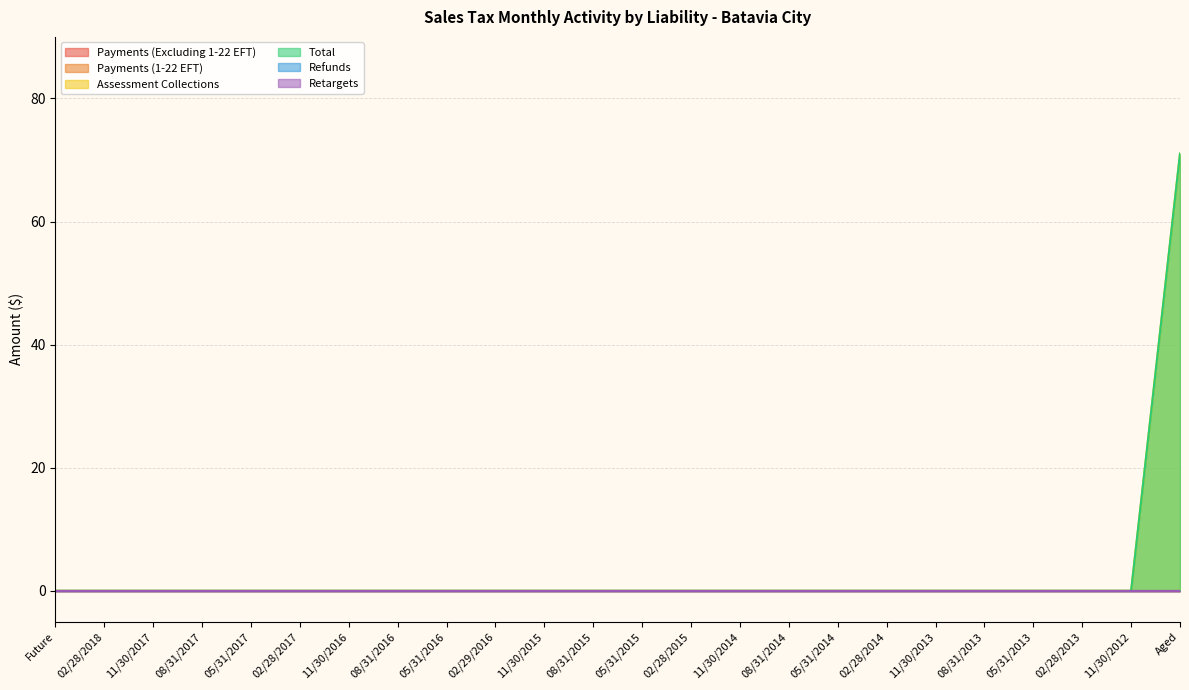

Reading left to right, extract all data points from this chart.

Payments (Excluding 1-22 EFT): Future=0.0	02/28/2018=0.0	11/30/2017=0.0	08/31/2017=0.0	05/31/2017=0.0	02/28/2017=0.0	11/30/2016=0.0	08/31/2016=0.0	05/31/2016=0.0	02/29/2016=0.0	11/30/2015=0.0	08/31/2015=0.0	05/31/2015=0.0	02/28/2015=0.0	11/30/2014=0.0	08/31/2014=0.0	05/31/2014=0.0	02/28/2014=0.0	11/30/2013=0.0	08/31/2013=0.0	05/31/2013=0.0	02/28/2013=0.0	11/30/2012=0.0	Aged=0.0
Payments (1-22 EFT): Future=0.0	02/28/2018=0.0	11/30/2017=0.0	08/31/2017=0.0	05/31/2017=0.0	02/28/2017=0.0	11/30/2016=0.0	08/31/2016=0.0	05/31/2016=0.0	02/29/2016=0.0	11/30/2015=0.0	08/31/2015=0.0	05/31/2015=0.0	02/28/2015=0.0	11/30/2014=0.0	08/31/2014=0.0	05/31/2014=0.0	02/28/2014=0.0	11/30/2013=0.0	08/31/2013=0.0	05/31/2013=0.0	02/28/2013=0.0	11/30/2012=0.0	Aged=0.0
Assessment Collections: Future=0.0	02/28/2018=0.0	11/30/2017=0.0	08/31/2017=0.0	05/31/2017=0.0	02/28/2017=0.0	11/30/2016=0.0	08/31/2016=0.0	05/31/2016=0.0	02/29/2016=0.0	11/30/2015=0.0	08/31/2015=0.0	05/31/2015=0.0	02/28/2015=0.0	11/30/2014=0.0	08/31/2014=0.0	05/31/2014=0.0	02/28/2014=0.0	11/30/2013=0.0	08/31/2013=0.0	05/31/2013=0.0	02/28/2013=0.0	11/30/2012=0.0	Aged=71.0
Total: Future=0.0	02/28/2018=0.0	11/30/2017=0.0	08/31/2017=0.0	05/31/2017=0.0	02/28/2017=0.0	11/30/2016=0.0	08/31/2016=0.0	05/31/2016=0.0	02/29/2016=0.0	11/30/2015=0.0	08/31/2015=0.0	05/31/2015=0.0	02/28/2015=0.0	11/30/2014=0.0	08/31/2014=0.0	05/31/2014=0.0	02/28/2014=0.0	11/30/2013=0.0	08/31/2013=0.0	05/31/2013=0.0	02/28/2013=0.0	11/30/2012=0.0	Aged=71.0
Refunds: Future=0.0	02/28/2018=0.0	11/30/2017=0.0	08/31/2017=0.0	05/31/2017=0.0	02/28/2017=0.0	11/30/2016=0.0	08/31/2016=0.0	05/31/2016=0.0	02/29/2016=0.0	11/30/2015=0.0	08/31/2015=0.0	05/31/2015=0.0	02/28/2015=0.0	11/30/2014=0.0	08/31/2014=0.0	05/31/2014=0.0	02/28/2014=0.0	11/30/2013=0.0	08/31/2013=0.0	05/31/2013=0.0	02/28/2013=0.0	11/30/2012=0.0	Aged=0.0
Retargets: Future=0.0	02/28/2018=0.0	11/30/2017=0.0	08/31/2017=0.0	05/31/2017=0.0	02/28/2017=0.0	11/30/2016=0.0	08/31/2016=0.0	05/31/2016=0.0	02/29/2016=0.0	11/30/2015=0.0	08/31/2015=0.0	05/31/2015=0.0	02/28/2015=0.0	11/30/2014=0.0	08/31/2014=0.0	05/31/2014=0.0	02/28/2014=0.0	11/30/2013=0.0	08/31/2013=0.0	05/31/2013=0.0	02/28/2013=0.0	11/30/2012=0.0	Aged=0.0